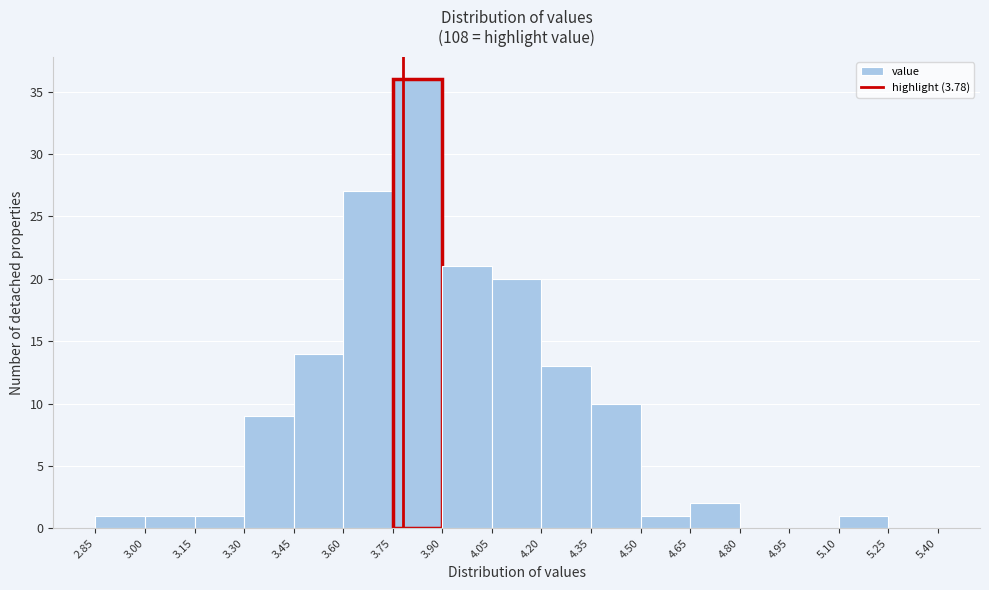

Over which range of the x-axis is the bar tallest?

3.75 to 3.90